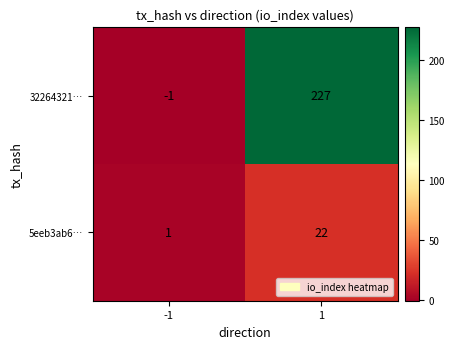

What is the maximum value shown in the chart?

227